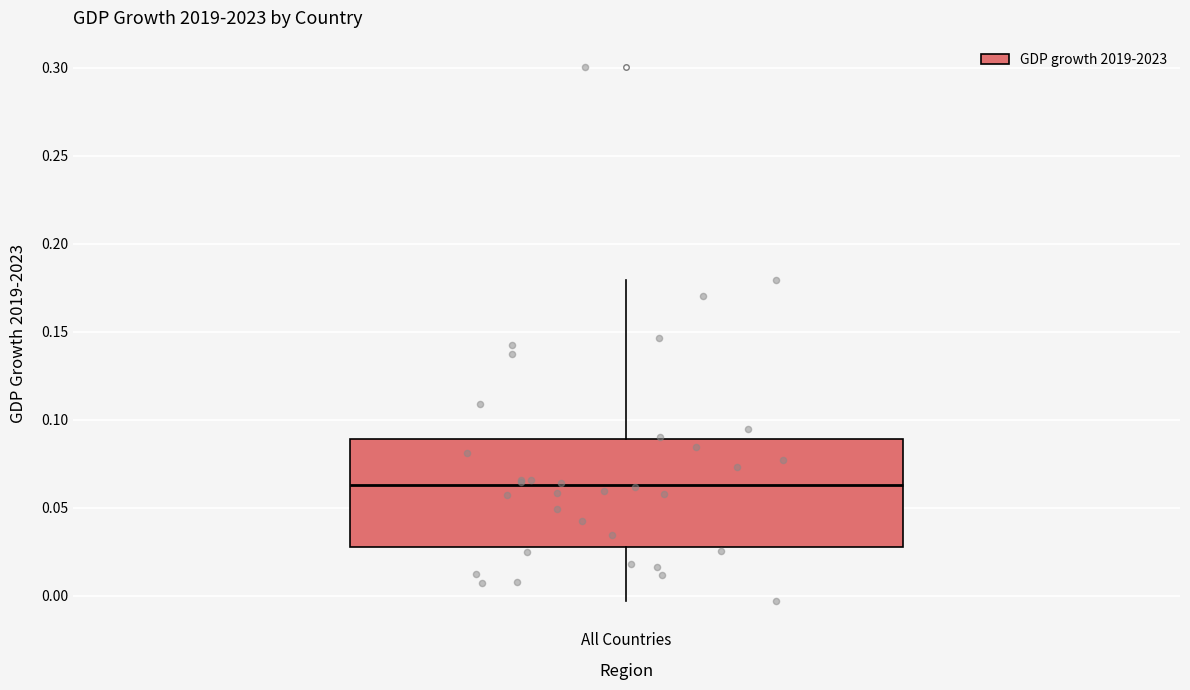

Read this box plot against the y-axis: the position of the median line, the range covered by the box, and the ends of both whiskers. The values are not printed on the chart, so give them approximately, as read against the axis.

median 0.065, box 0.030 to 0.090, whiskers -0.005 to 0.180